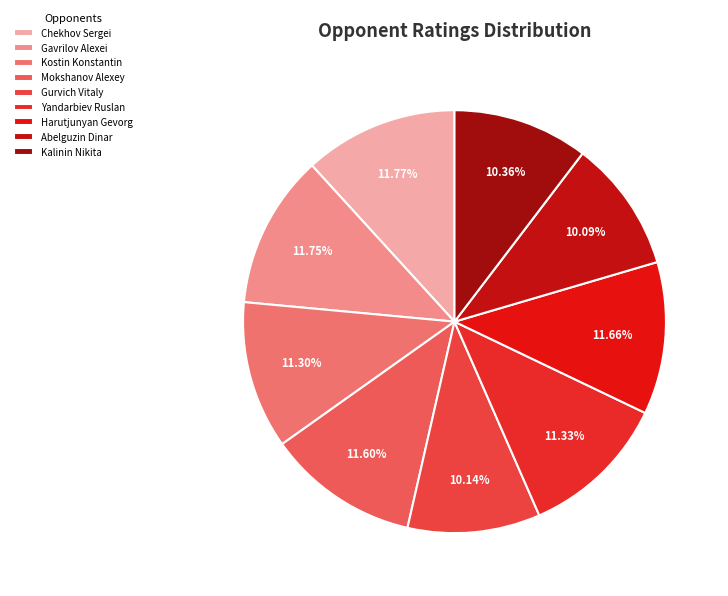

Count the number of slices in the pie.

9